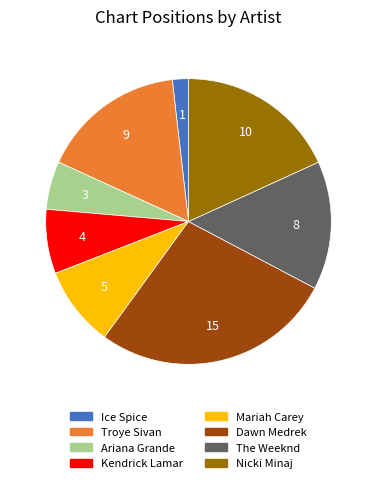

Is there any slice that represents more than half of the pie?

No